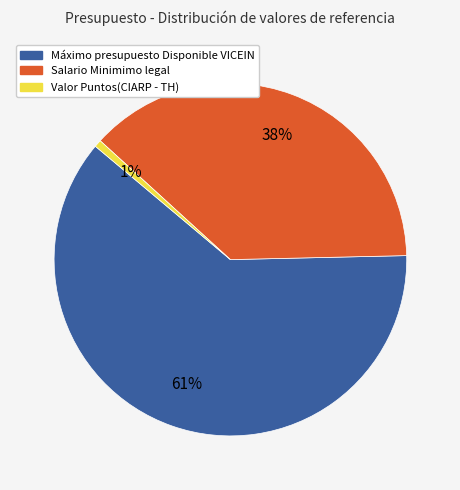

Between Salario Minimimo legal and Máximo presupuesto Disponible VICEIN, which is larger?

Máximo presupuesto Disponible VICEIN